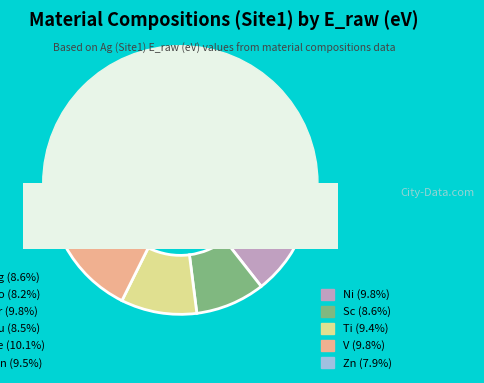

The Sc slice represents 9% of the pie. True or false?

True